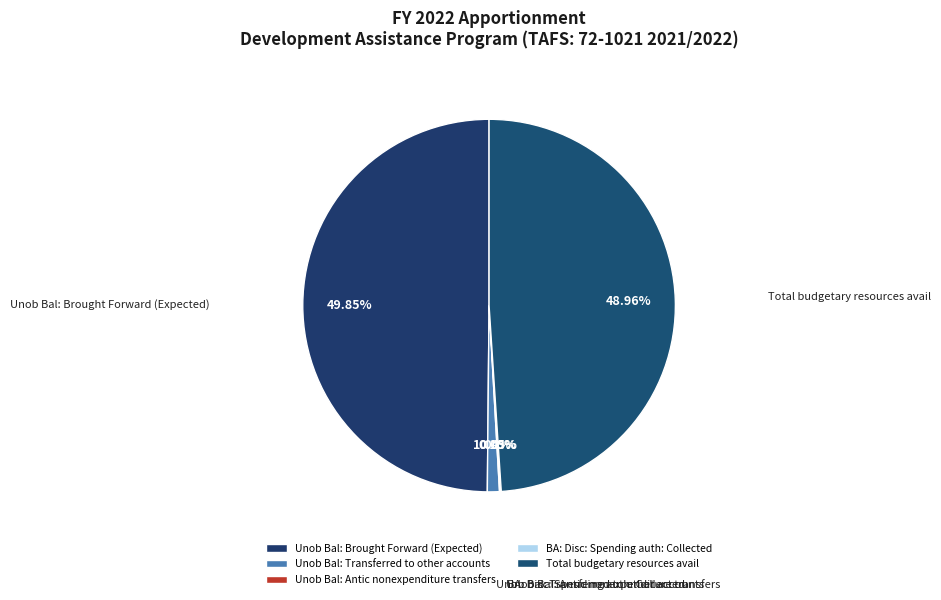

Does Unob Bal: Transferred to other accounts represent more than half of the total?

No